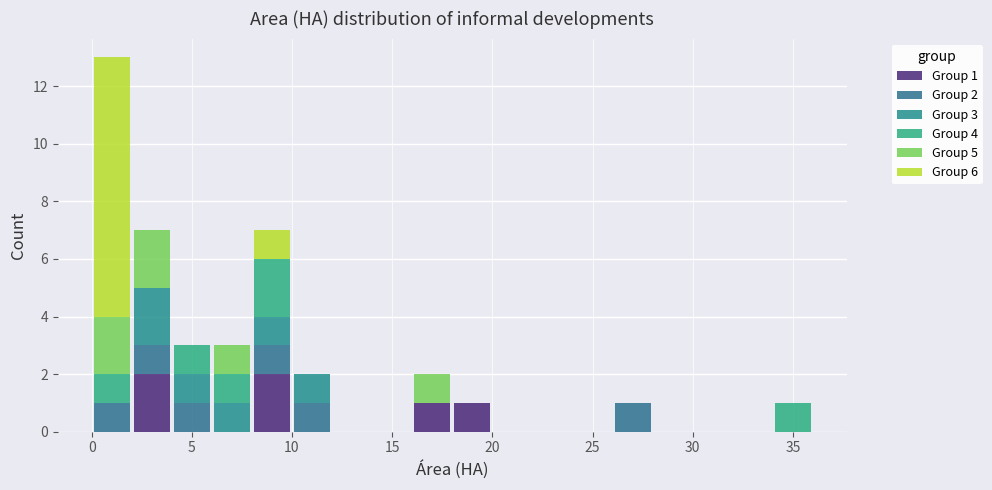

Which range on the x-axis has the tallest stacked bar (by total height)?

0 to 2